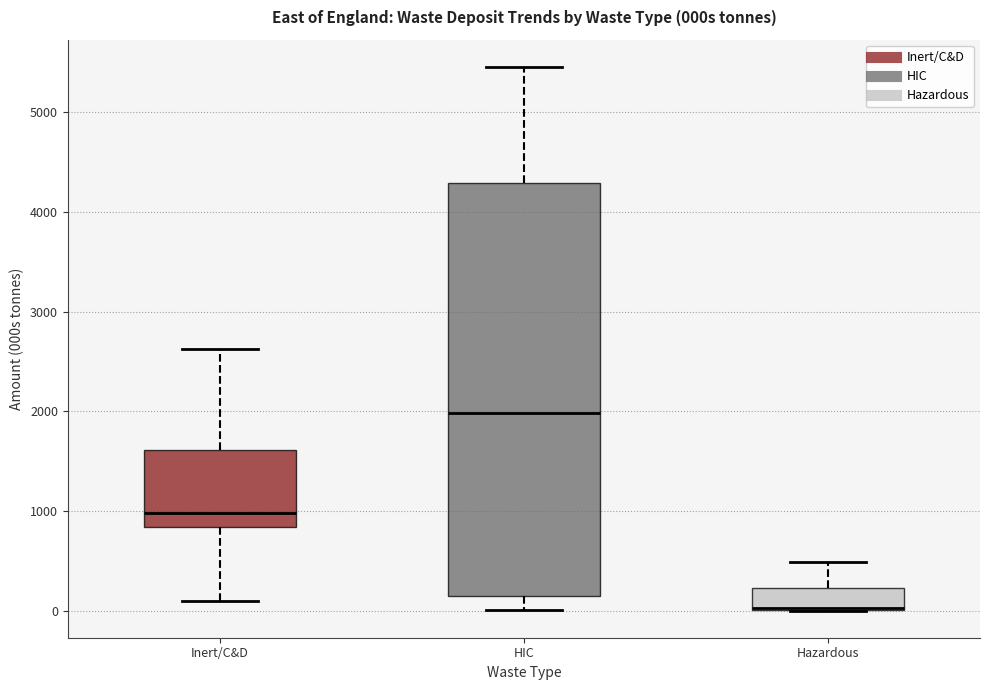

Which box is the tallest, from its lower edge to its upper edge?

HIC